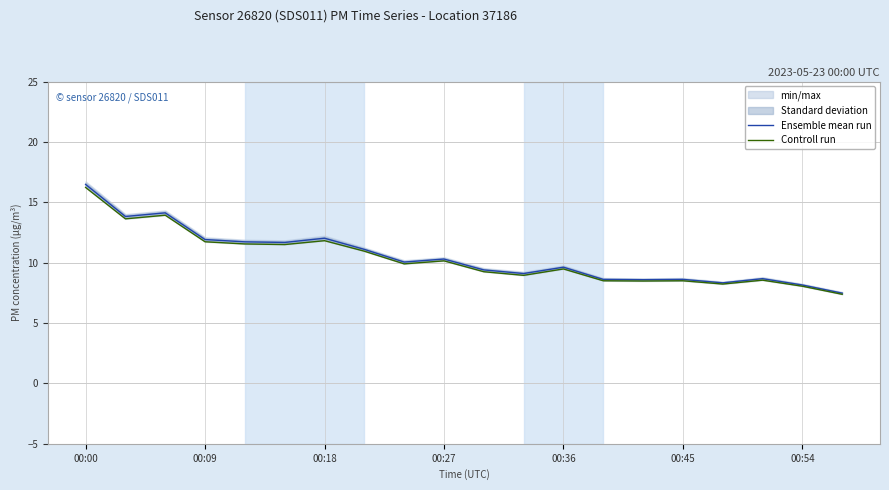

What are all the series names shown in the legend?

Ensemble mean run, Controll run